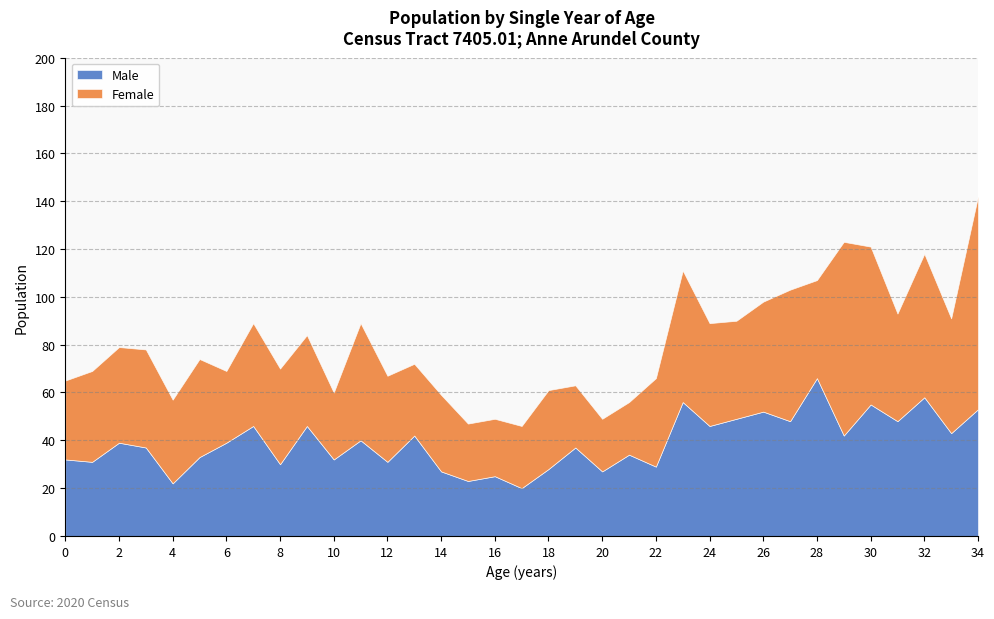

What is the approximate value of Male at 8?

30